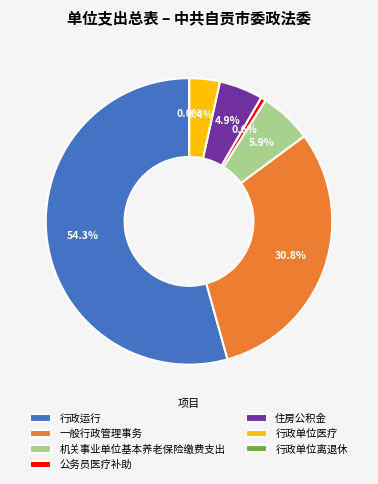

Which category has the biggest portion of the pie?

行政运行